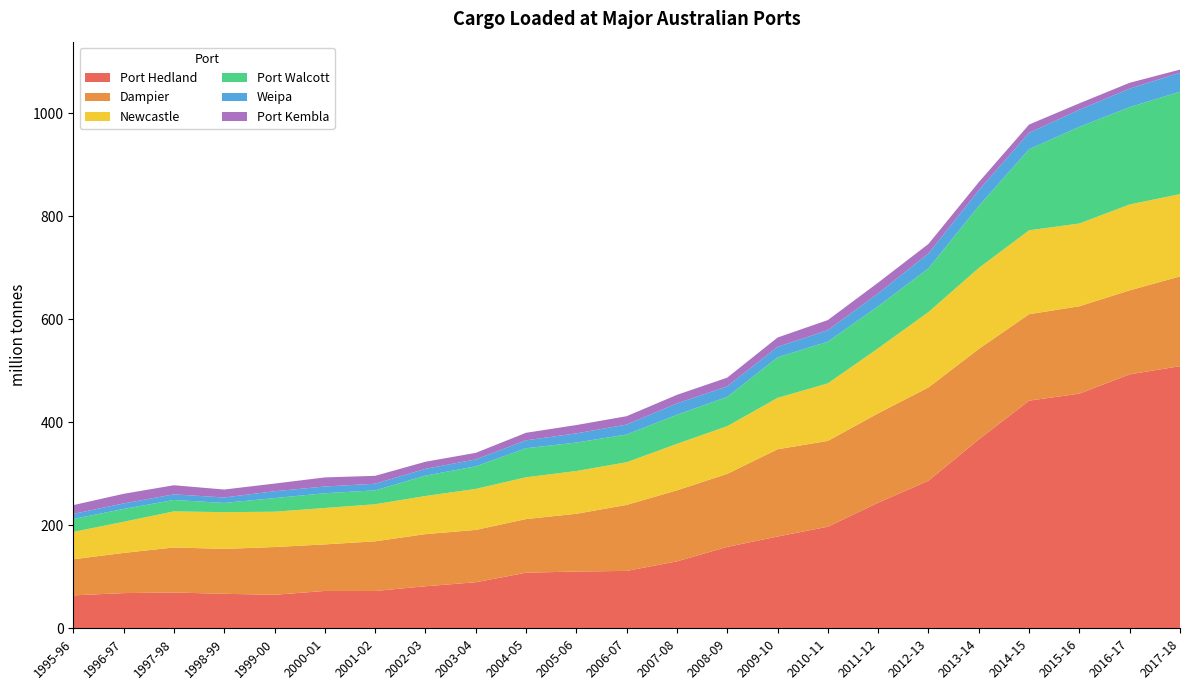

Reading left to right, transcribe all the data shown in this chart.

Port Hedland: 63.9	68.3	69.5	66.9	65.0	72.5	72.5	81.6	89.4	107.9	110.2	111.4	129.9	158.0	178.1	197.2	243.8	286.5	366.6	442.0	455.6	493.1	508.9
Dampier: 70.2	78.0	87.5	87.2	92.7	90.4	96.4	101.2	101.6	104.2	112.1	128.2	137.9	141.9	169.4	166.7	173.6	181.2	175.7	167.9	169.7	163.1	174.3
Newcastle: 53.0	60.4	70.0	71.3	68.6	70.6	72.0	74.0	79.6	81.1	83.1	82.8	90.3	92.5	99.8	111.7	126.2	146.3	157.1	162.9	160.7	166.8	159.7
Port Walcott: 25.1	25.0	22.2	17.9	26.4	28.7	27.0	39.6	43.9	56.4	55.2	53.9	56.4	56.9	78.7	80.9	81.8	84.8	120.3	157.4	187.7	188.9	198.9
Weipa: 9.9	10.7	10.9	10.6	13.3	13.1	12.9	13.2	13.4	15.4	17.8	19.3	22.1	20.5	20.4	22.4	24.9	29.0	30.7	31.8	33.2	35.9	36.9
Port Kembla: 17.0	18.7	17.7	15.4	14.9	17.6	15.3	13.8	12.7	14.6	16.2	16.2	16.6	16.9	18.0	19.6	20.9	18.4	15.7	16.1	12.5	11.4	6.0